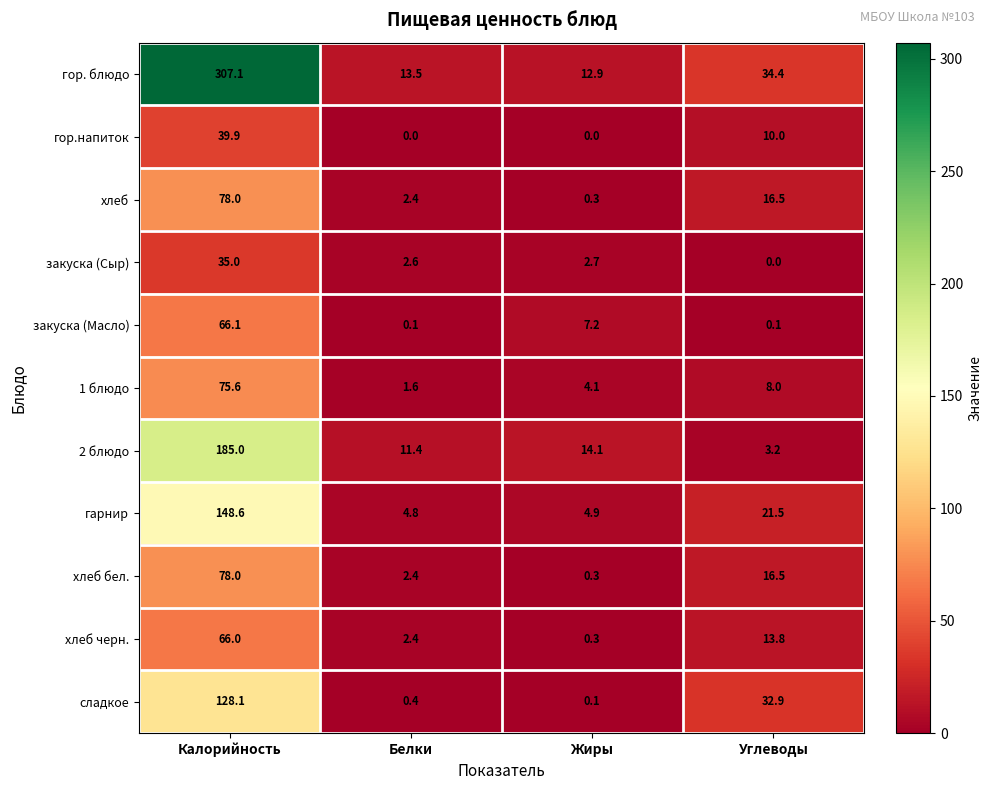

The value of хлеб бел. at Жиры is 0.3. True or false?

True